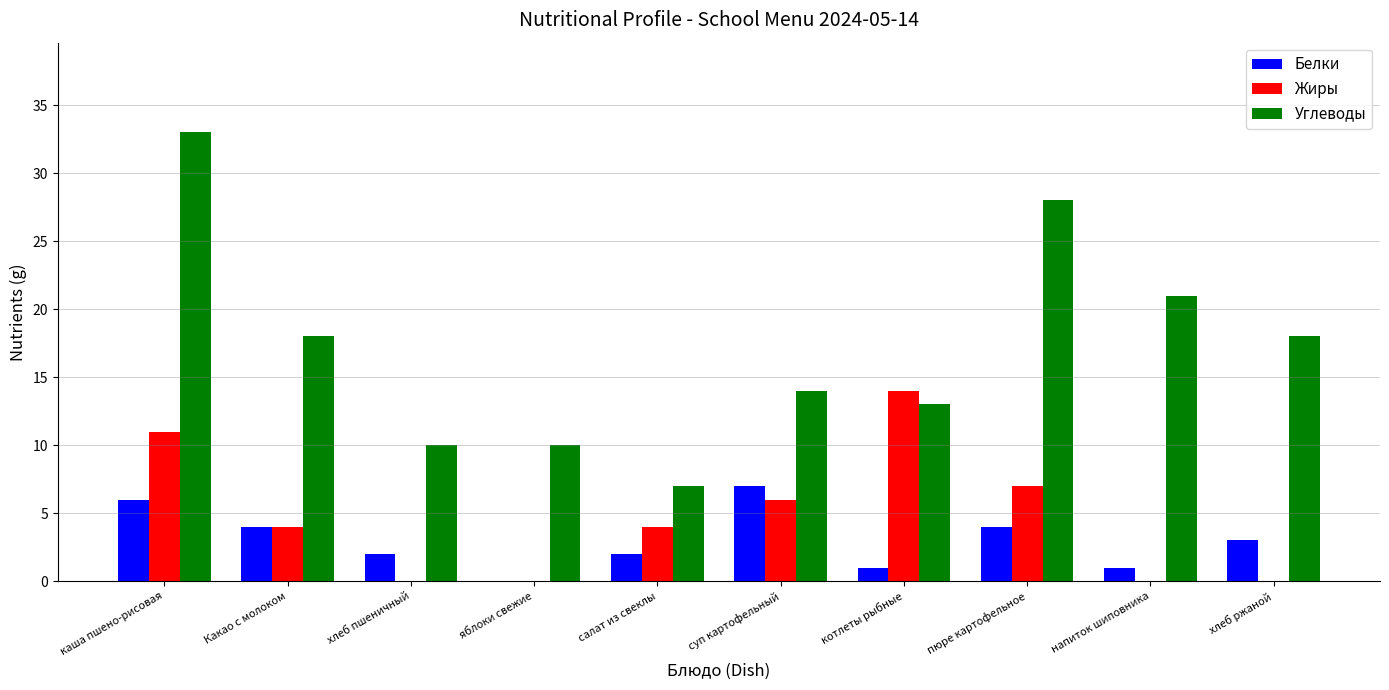

Are the bars horizontal?

No